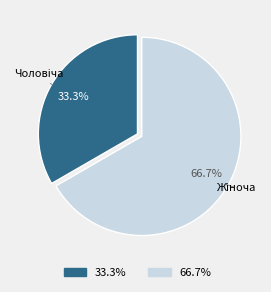

Does any single category account for the majority?

Yes